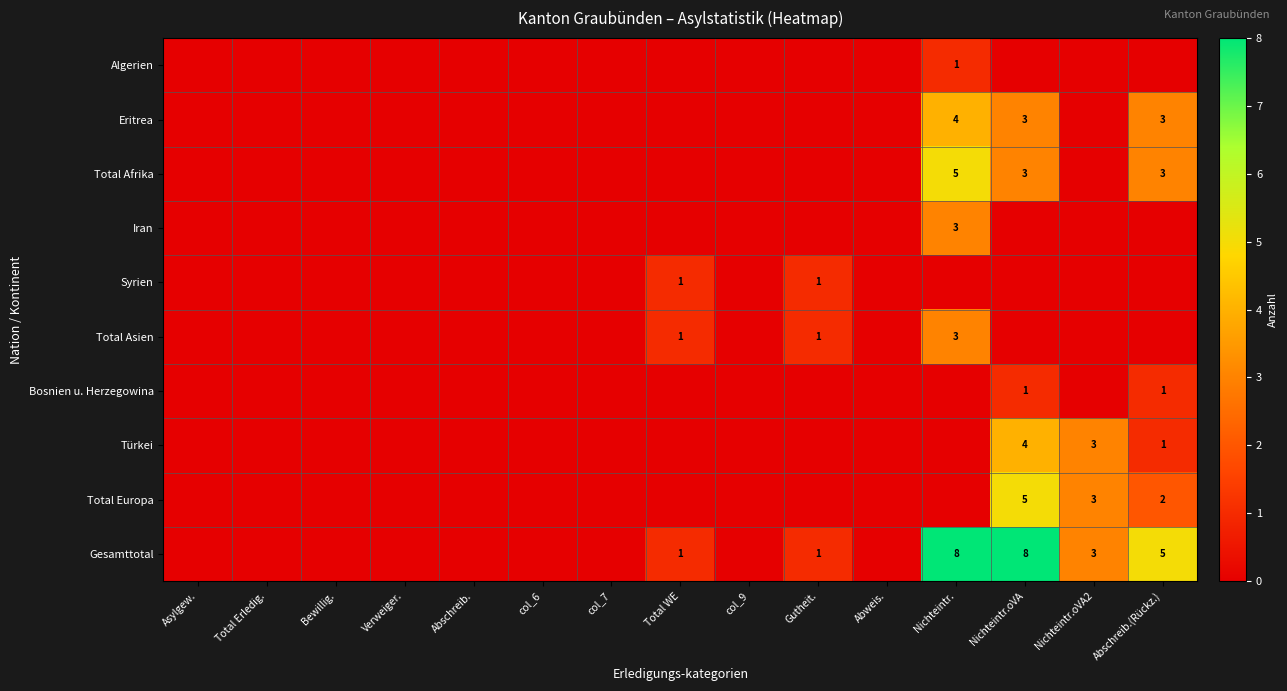

How many data points in Bosnien u. Herzegowina are above 0?

2